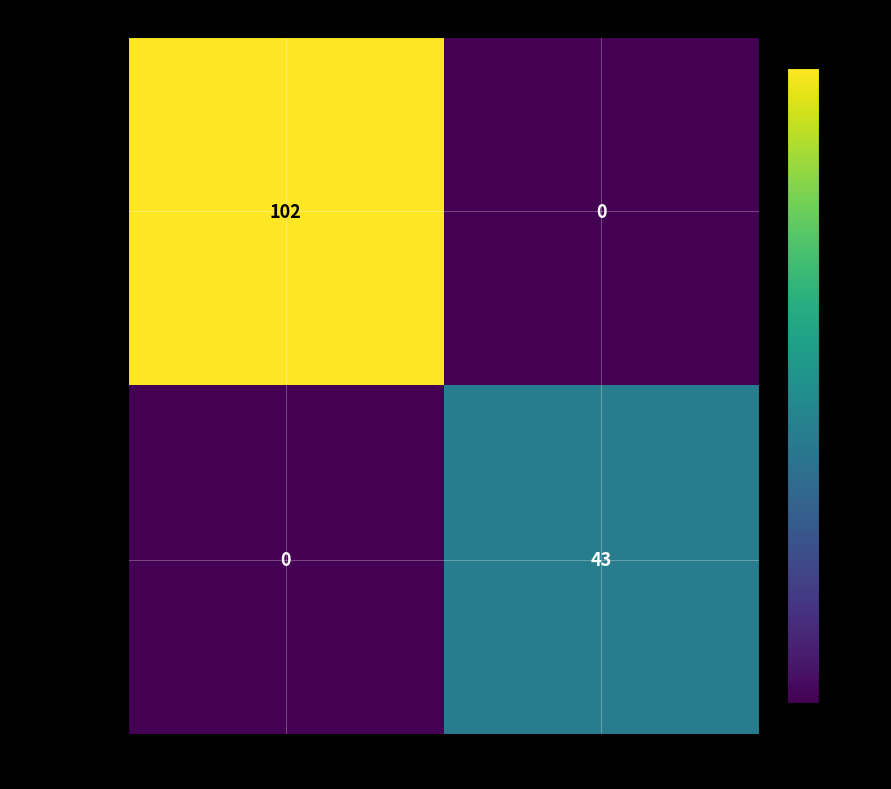

At -1, list the series in order from largest to smallest.

023369a50adc…, 4ac5990dc40c…